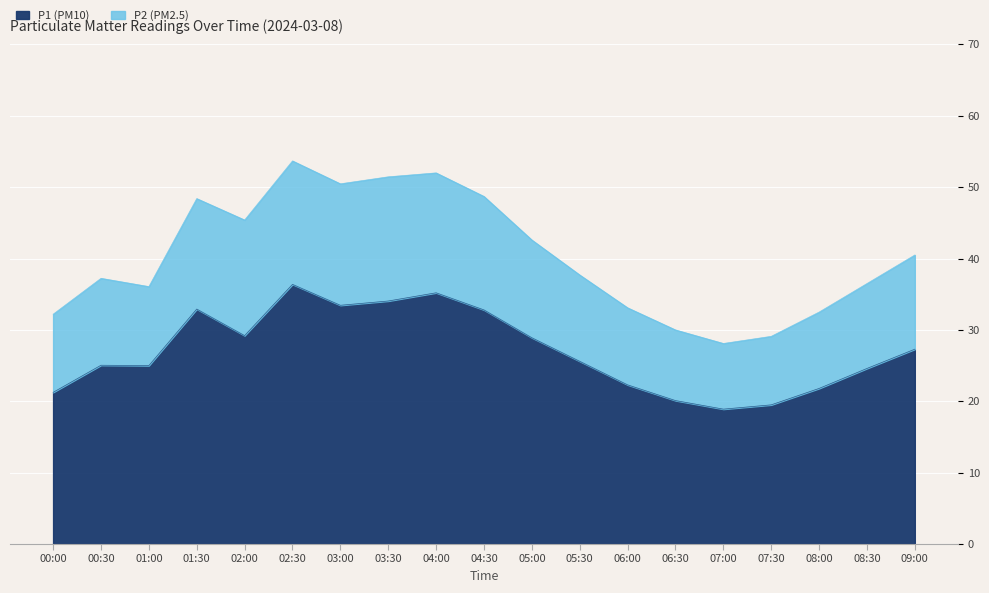

At which category is the sum across all series the highest?

02:30